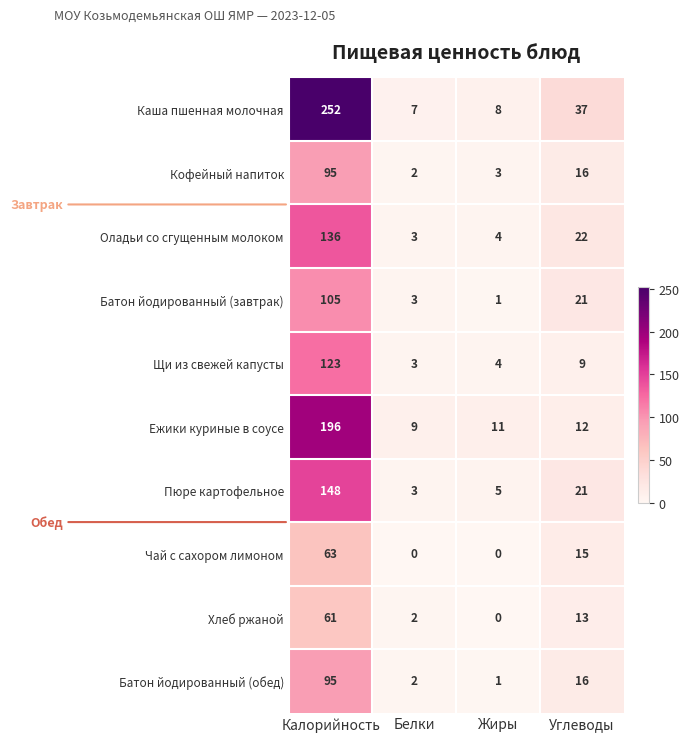

List the labels in order of Батон йодированный (завтрак) value, largest first.

Калорийность, Углеводы, Белки, Жиры